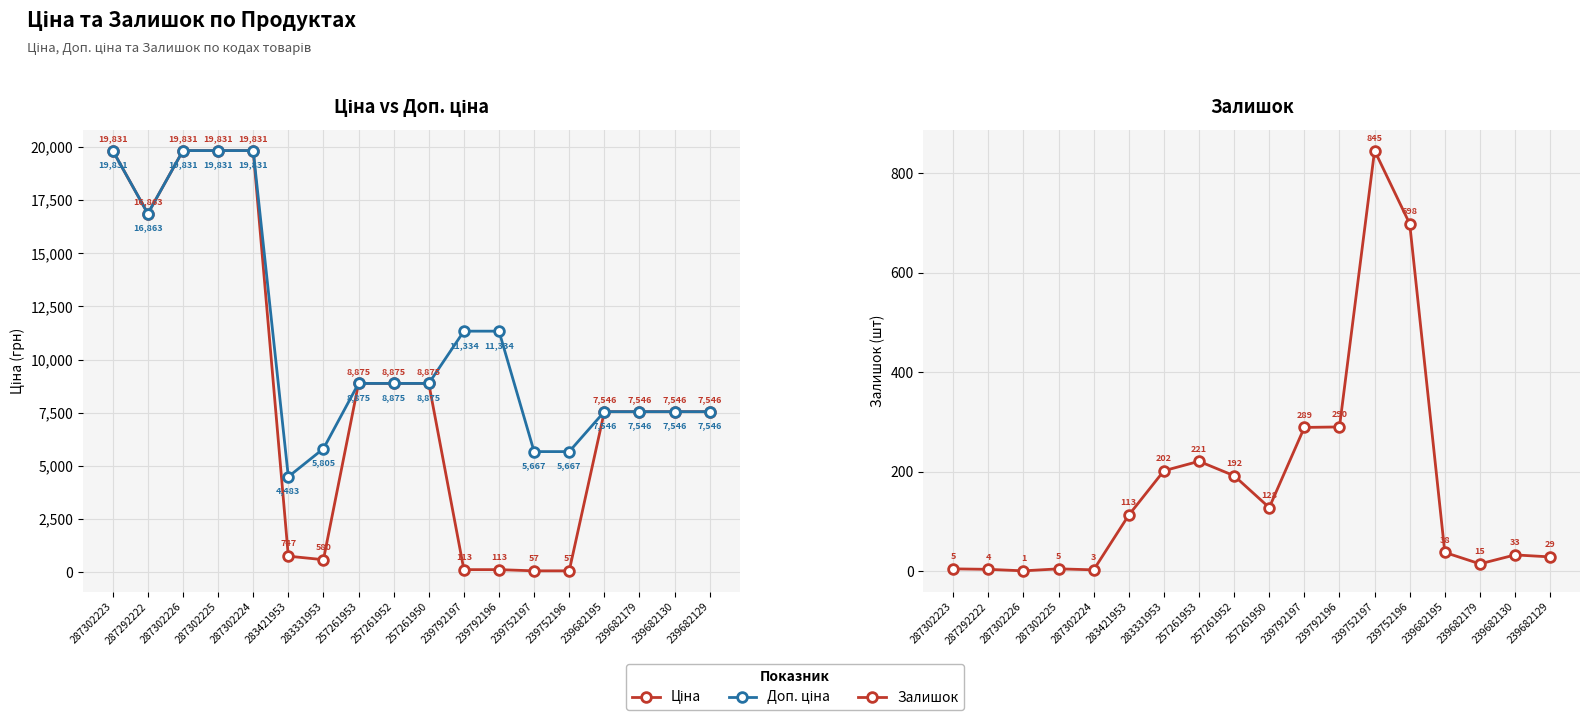

True or false: Залишок and Доп. ціна cross at least once.

False